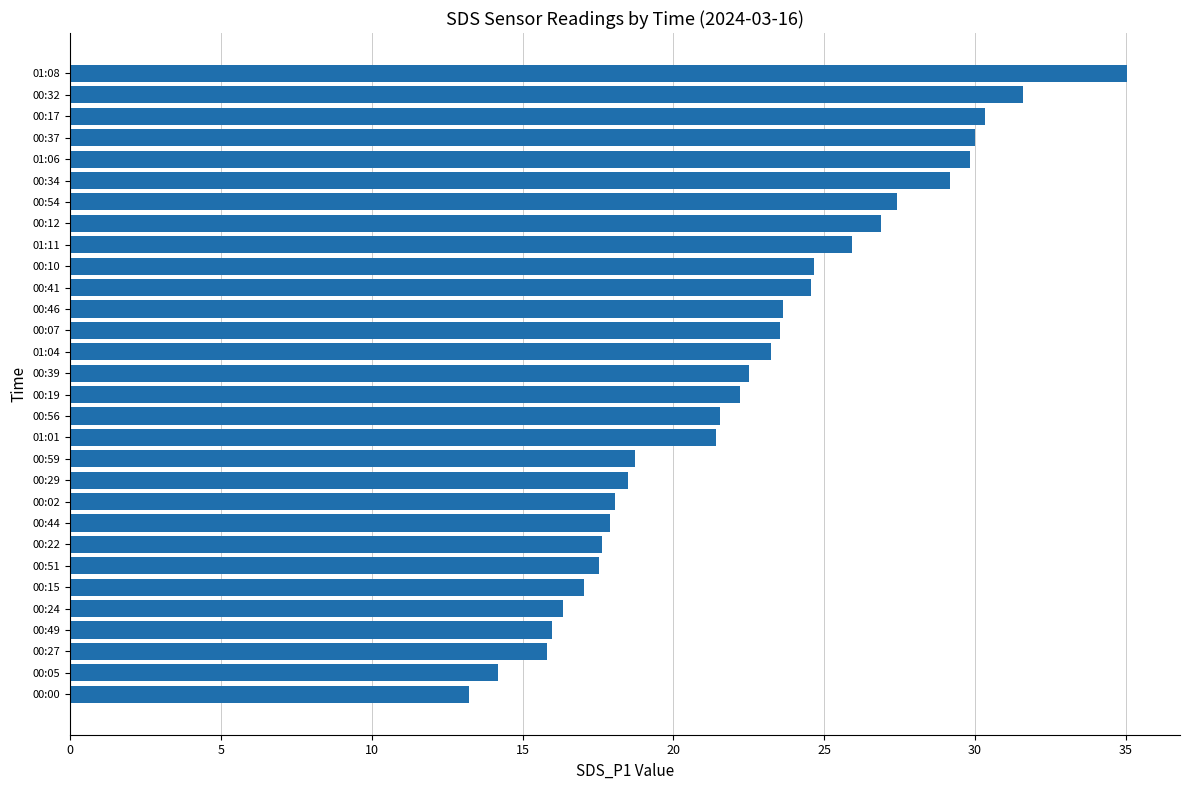

The chart shows a value of 6.7 at 00:49. True or false?

False